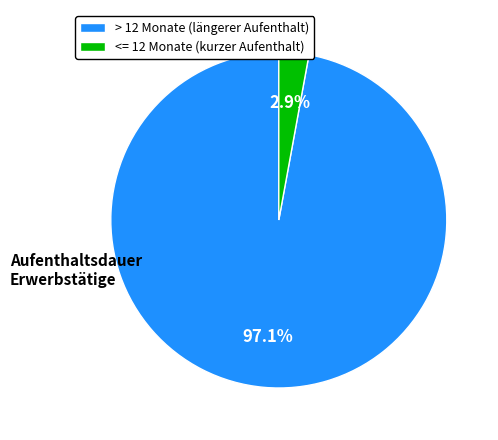

To the nearest percent, what is the difference between the largest and smallest slice percentages?

94%